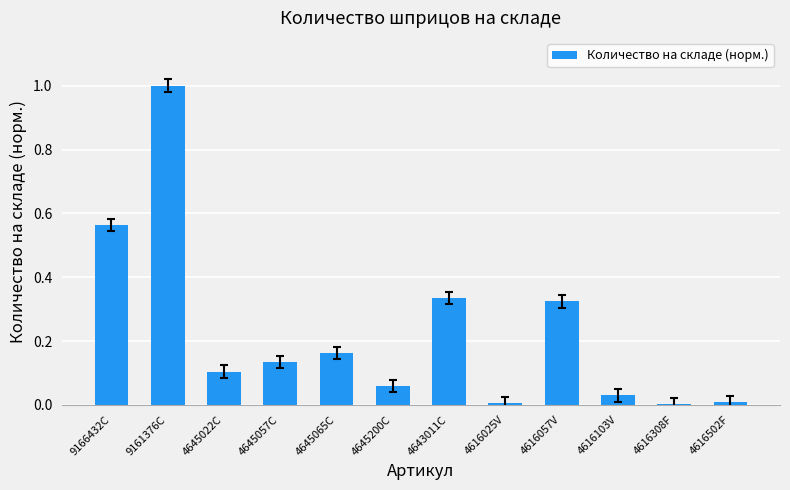

Between 4645057C and 4645200C, which is larger?

4645057C